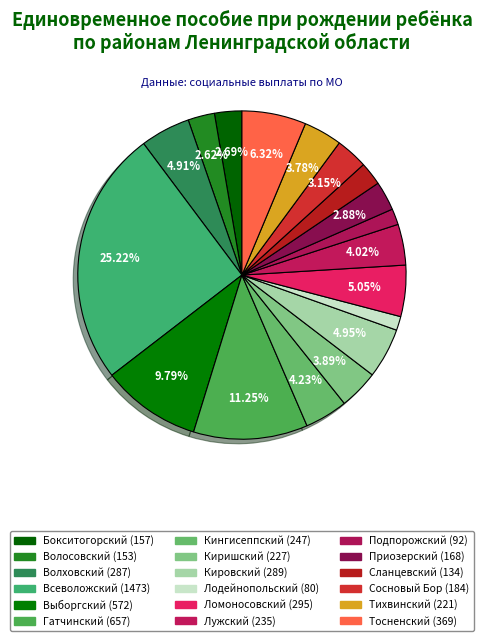

Rank the categories by value from highest to lowest.

Всеволожский, Гатчинский, Выборгский, Тосненский, Ломоносовский, Кировский, Волховский, Кингисеппский, Лужский, Киришский, Тихвинский, Сосновый Бор, Приозерский, Бокситогорский, Волосовский, Сланцевский, Подпорожский, Лодейнопольский